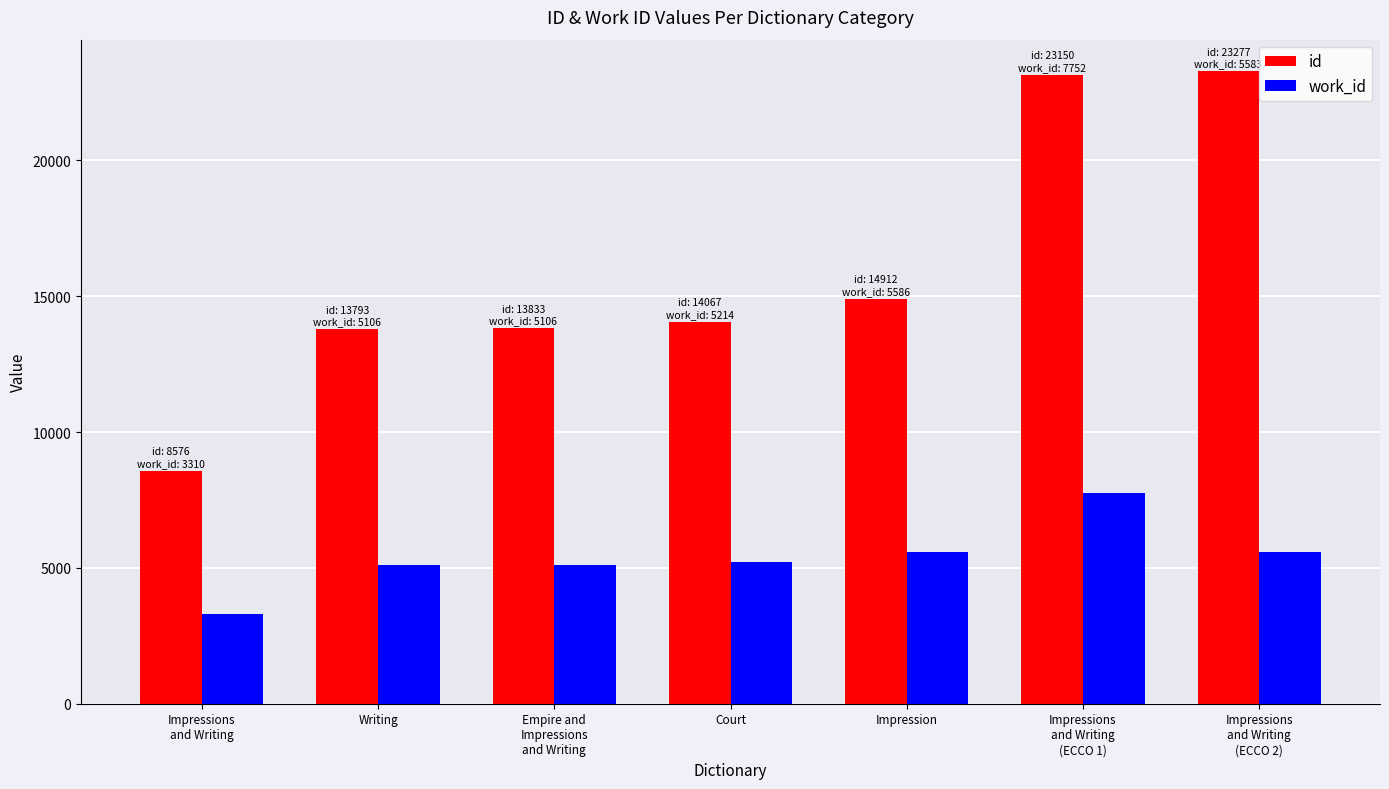

What is the total value across all series at Court?

19281